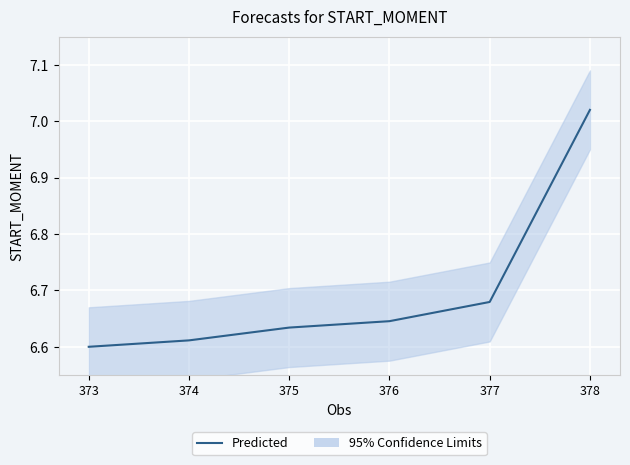

True or false: the data shows 1.6 at 373.

False